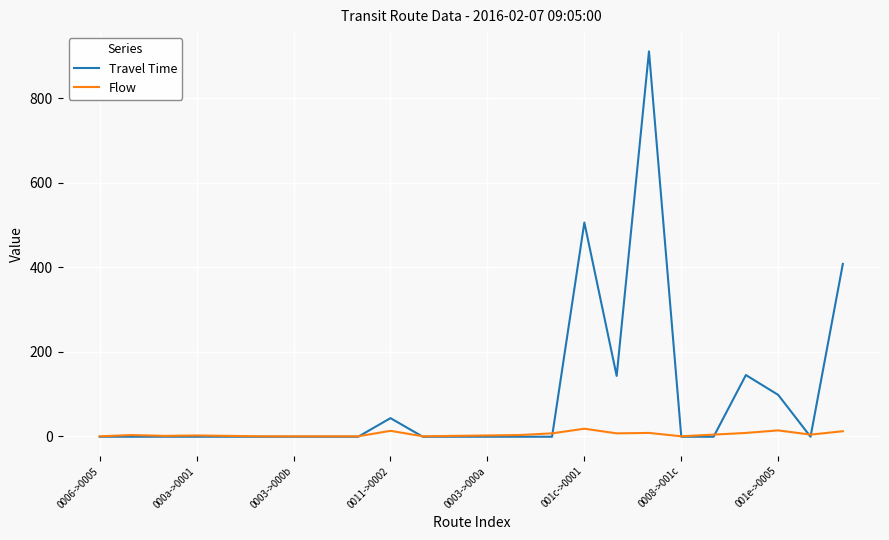

Which series has the largest range (max minus min)?

Travel Time